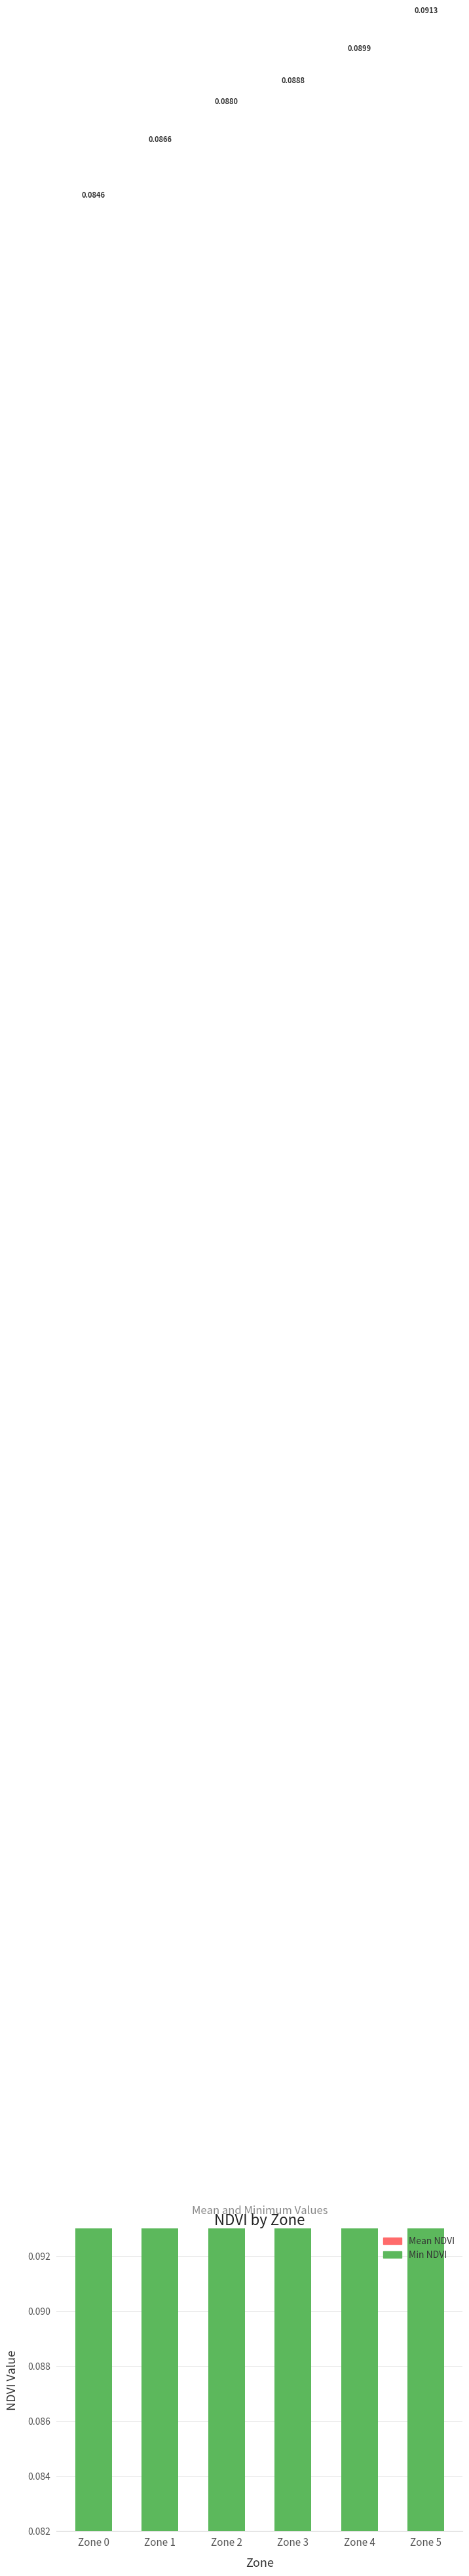

Does the chart contain any negative values?

No